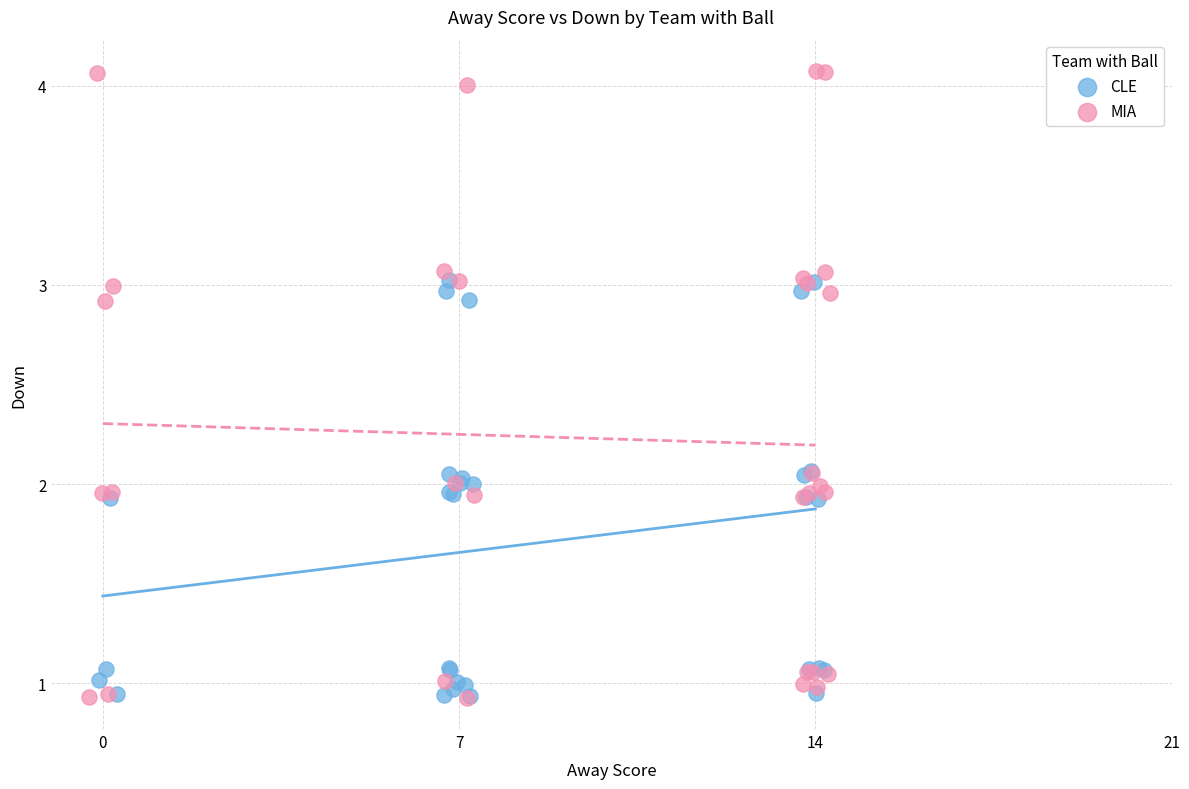

Which series contains the highest Y value?

MIA